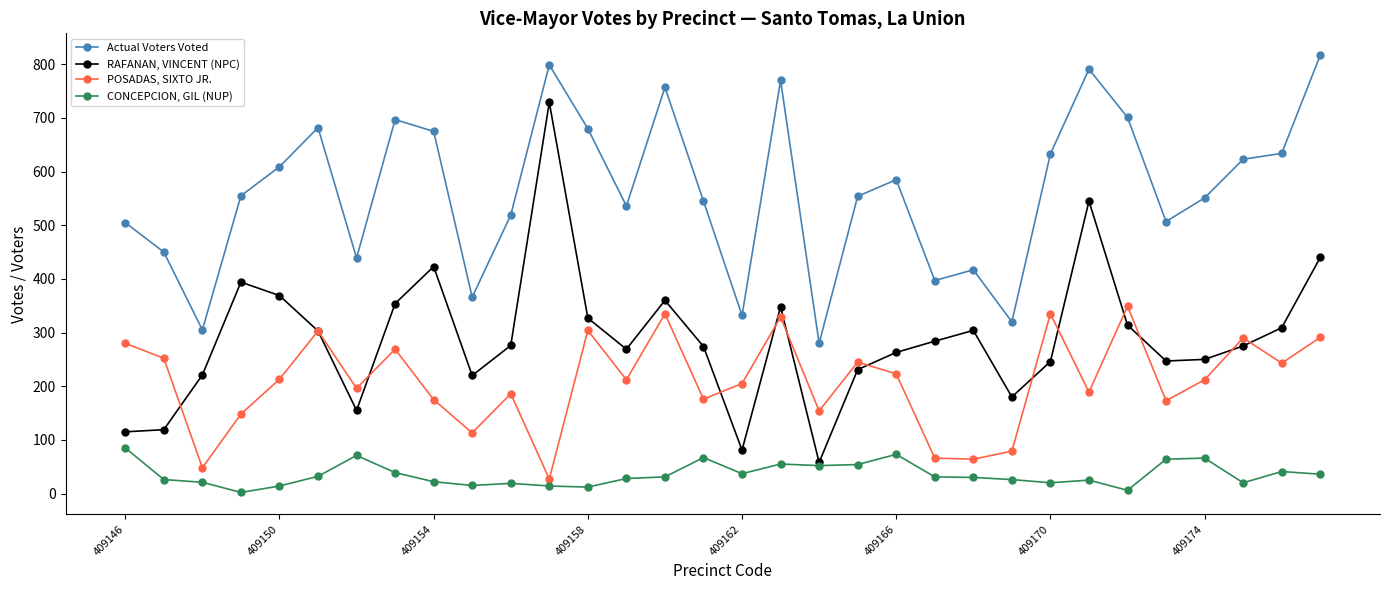

What are all the series names shown in the legend?

Actual Voters Voted, RAFANAN, VINCENT (NPC), POSADAS, SIXTO JR., CONCEPCION, GIL (NUP)